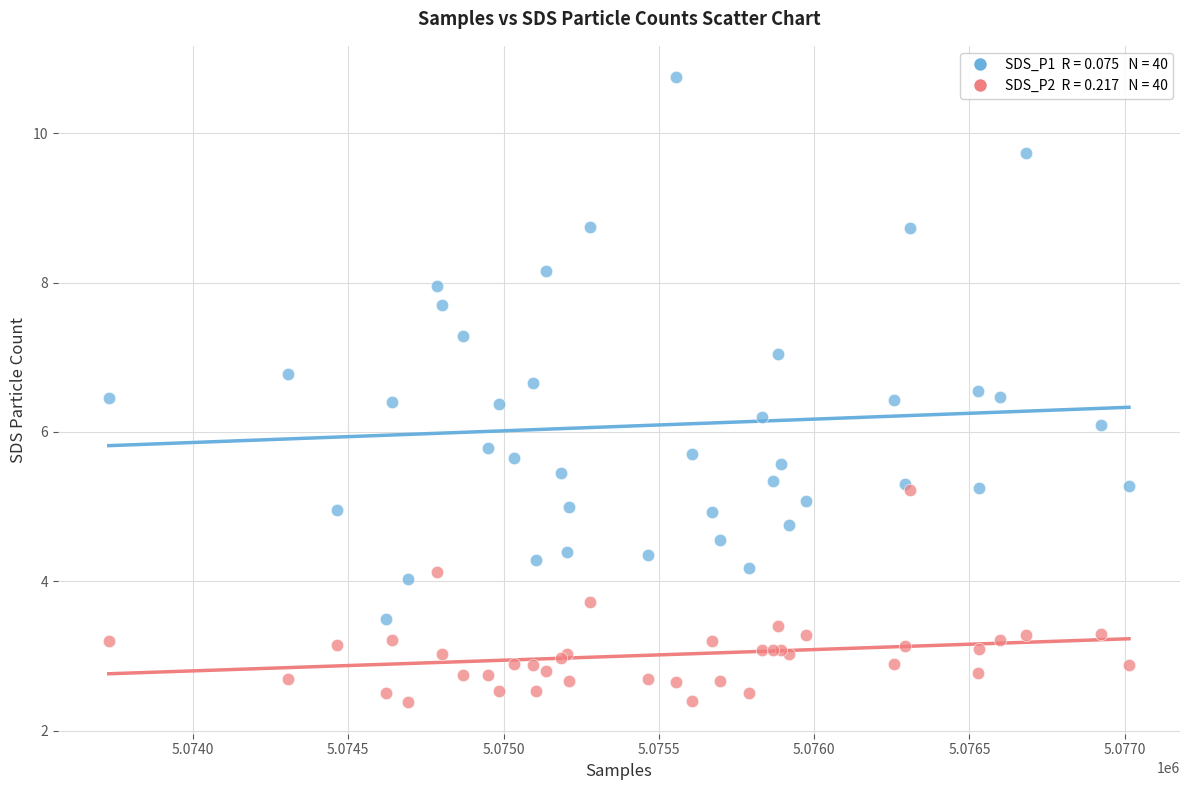

Across all series, what Y value is closest to 6?

6.1